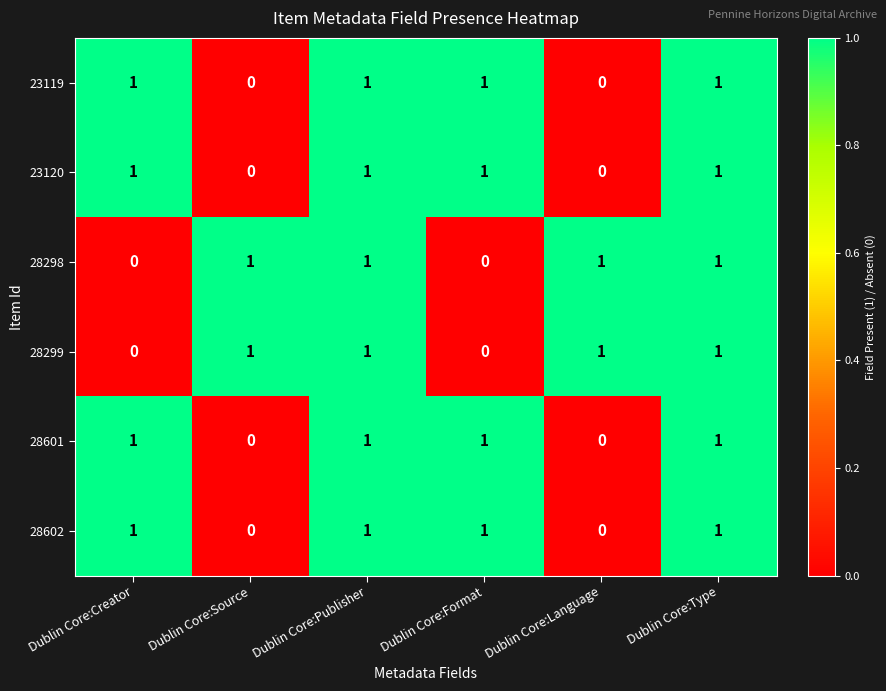

At how many categories does at least one series exceed 0?

6